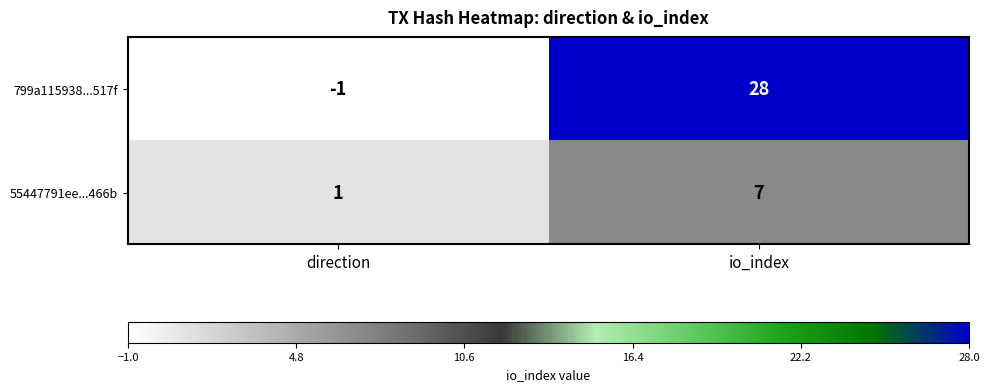

The value of 55447791ee...466b at direction is 2. True or false?

False